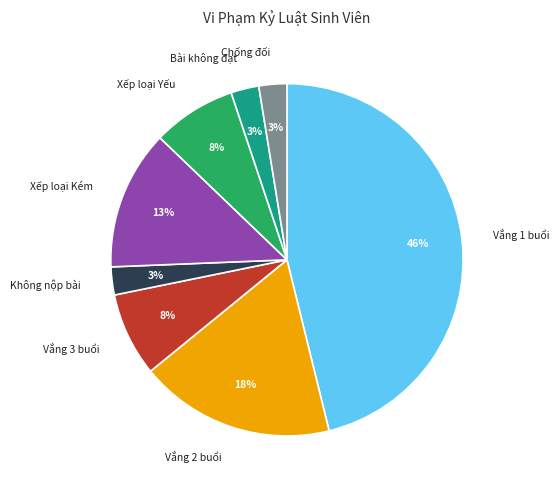

Count the number of slices in the pie.

8